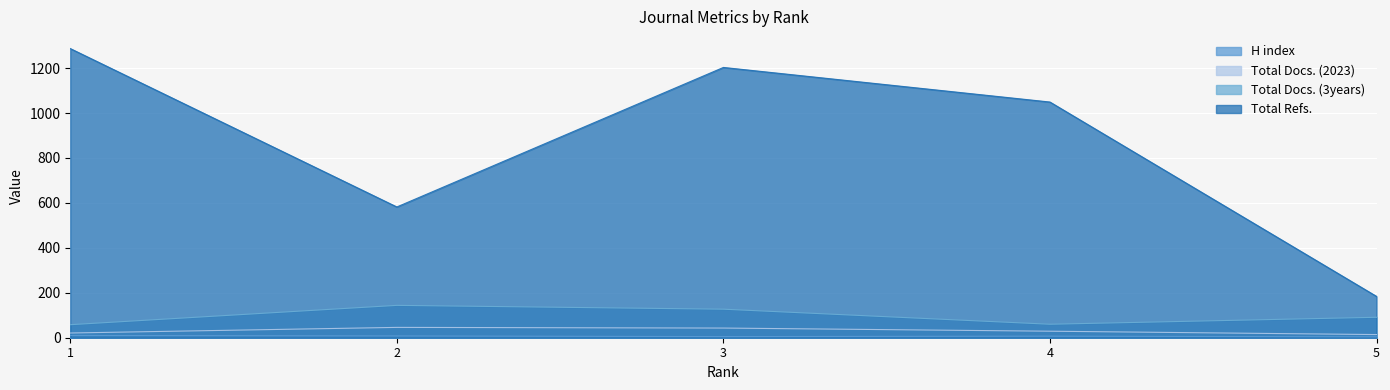

Does the chart display data point markers on the line(s)?

No